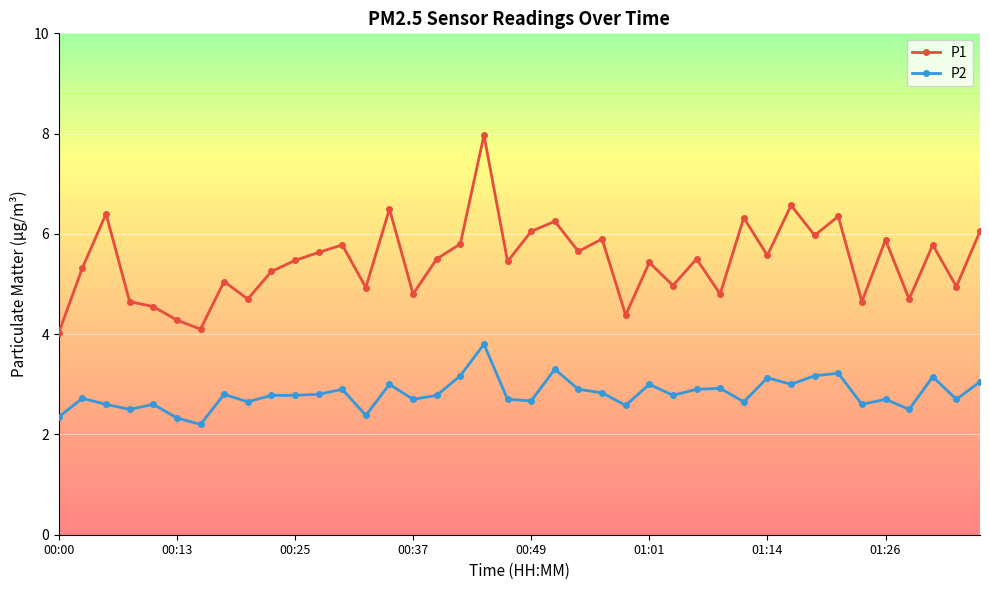

Which series has the largest range (max minus min)?

P1